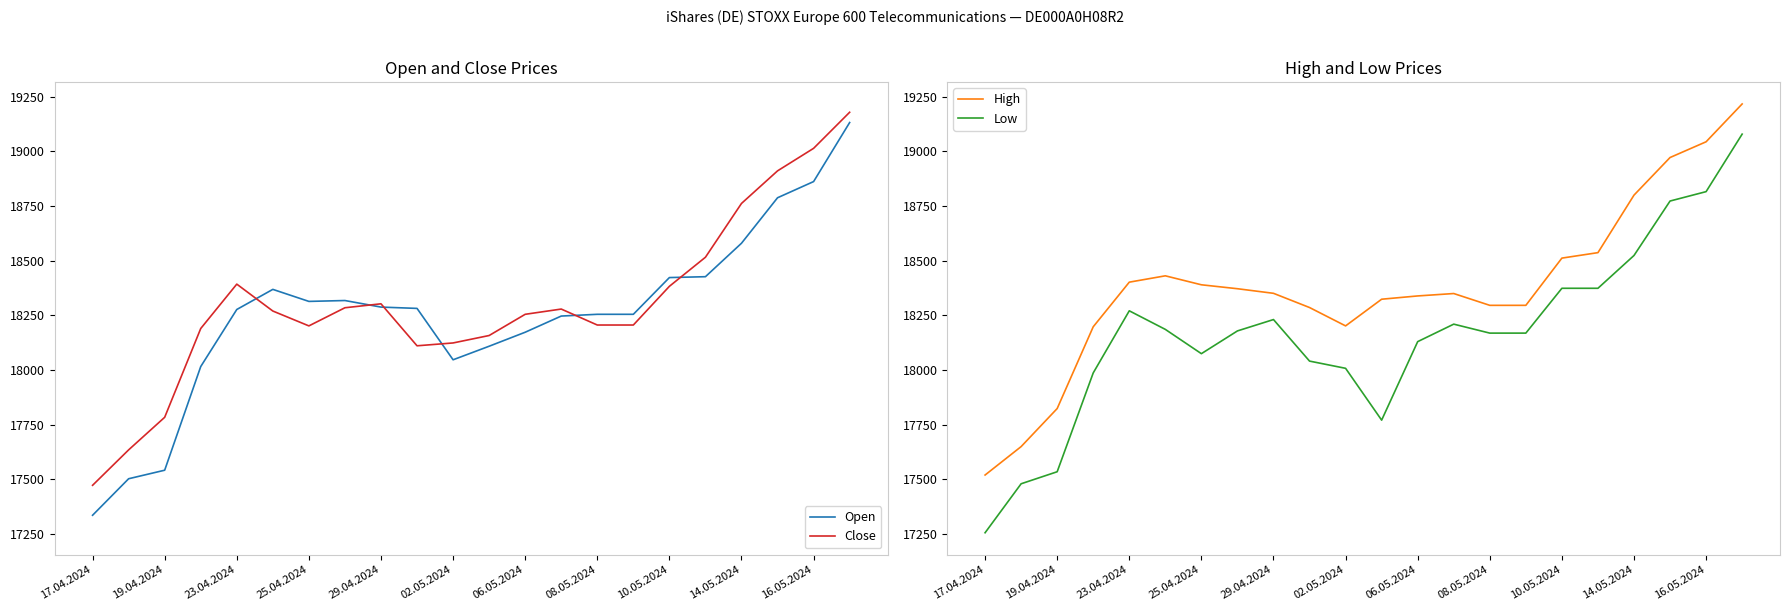

Reading left to right, what are all the values shown in this chart?

Open: 17335	17502	17541	18015	18276	18368	18313	18317	18287	18281	18046	18108	18172	18246	18254	18254	18422	18426	18579	18787	18861	19131
Close: 17472	17634	17783	18189	18392	18269	18201	18284	18302	18110	18123	18157	18254	18278	18205	18205	18382	18515	18761	18910	19013	19178
High: 17519	17649	17823	18197	18401	18430	18389	18371	18350	18285	18201	18323	18338	18349	18295	18295	18511	18536	18799	18971	19043	19216
Low: 17255	17479	17534	17986	18270	18185	18074	18178	18230	18040	18007	17770	18129	18209	18168	18168	18373	18373	18523	18772	18815	19078